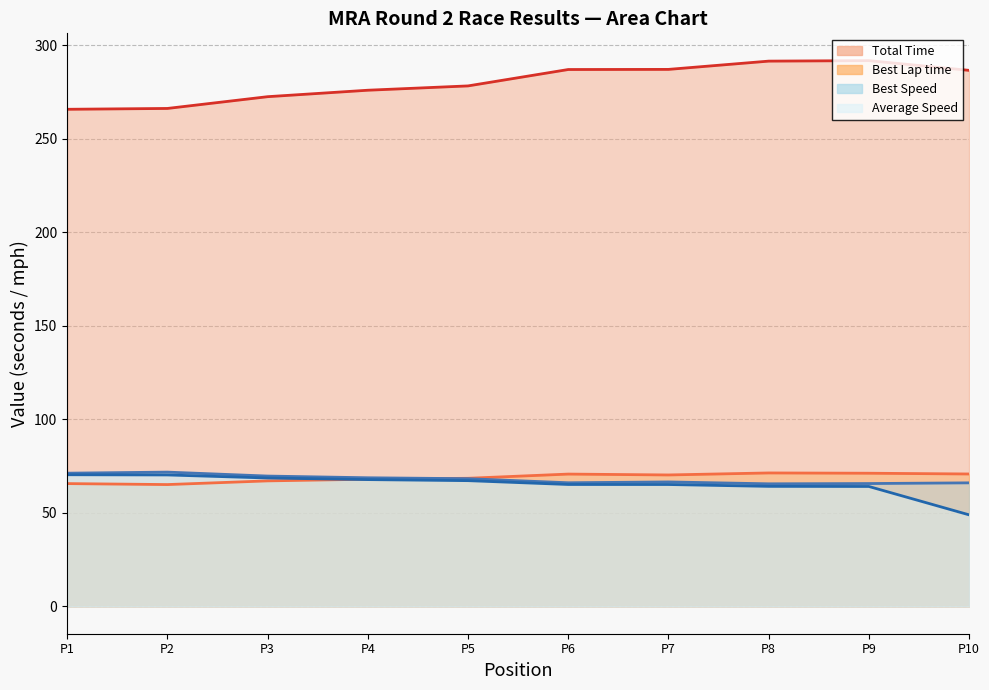

Count the number of categories in the chart.

10